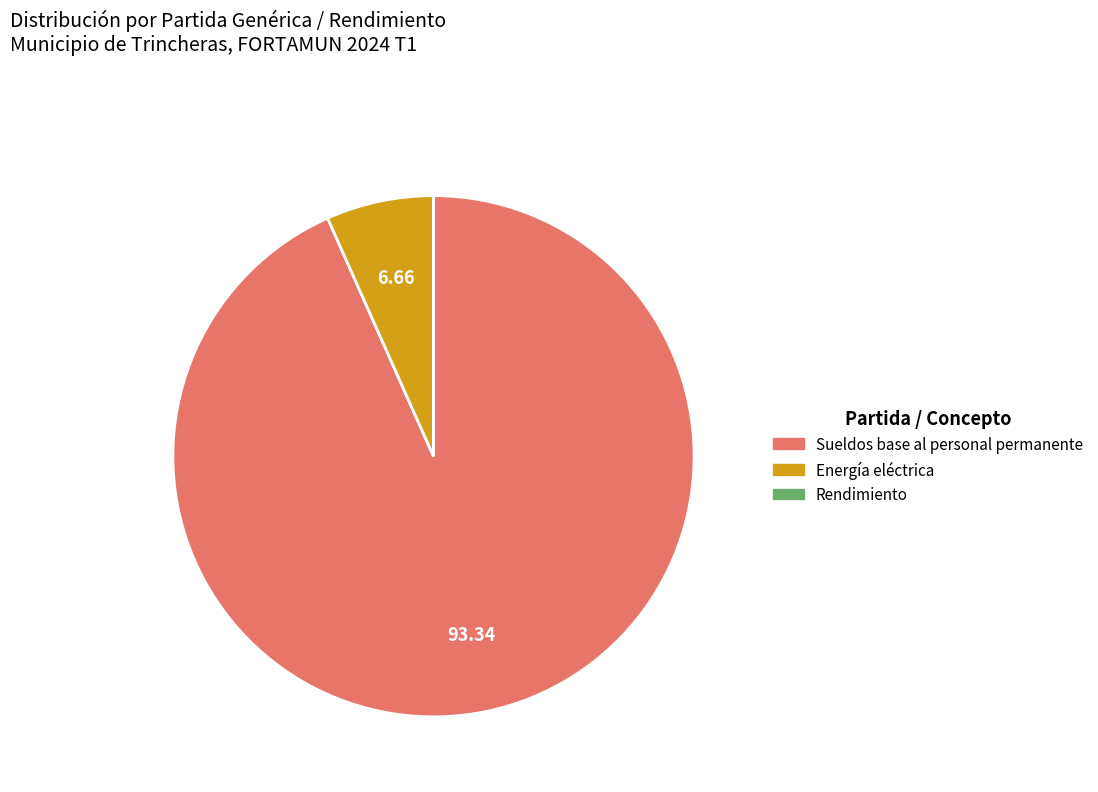

Which slice is the largest?

Sueldos base al personal permanente